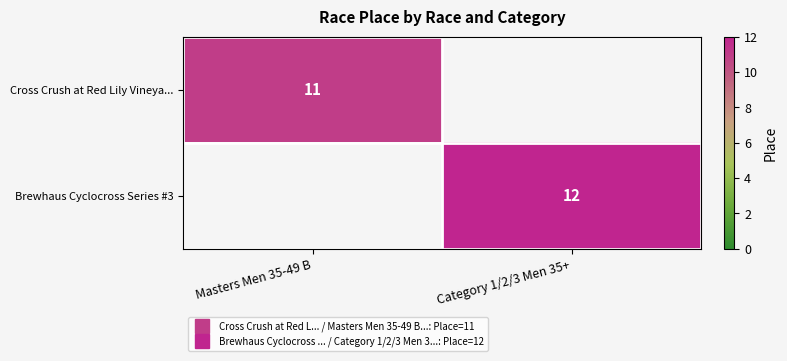

List the labels in order of Cross Crush at Red Lily Vineya... value, largest first.

Masters Men 35-49 B, Category 1/2/3 Men 35+